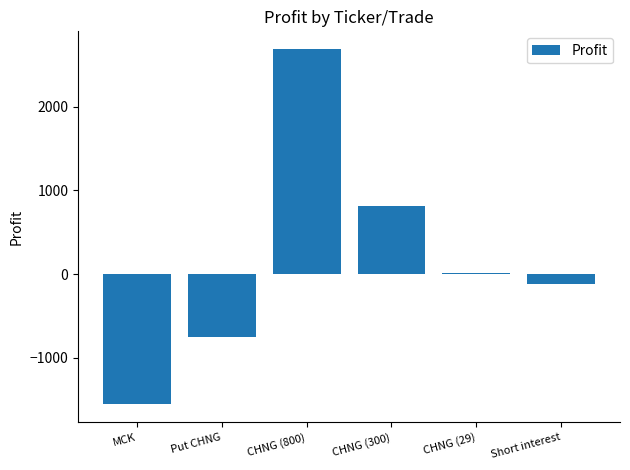

At which label does the data first exceed 9?

CHNG (800)